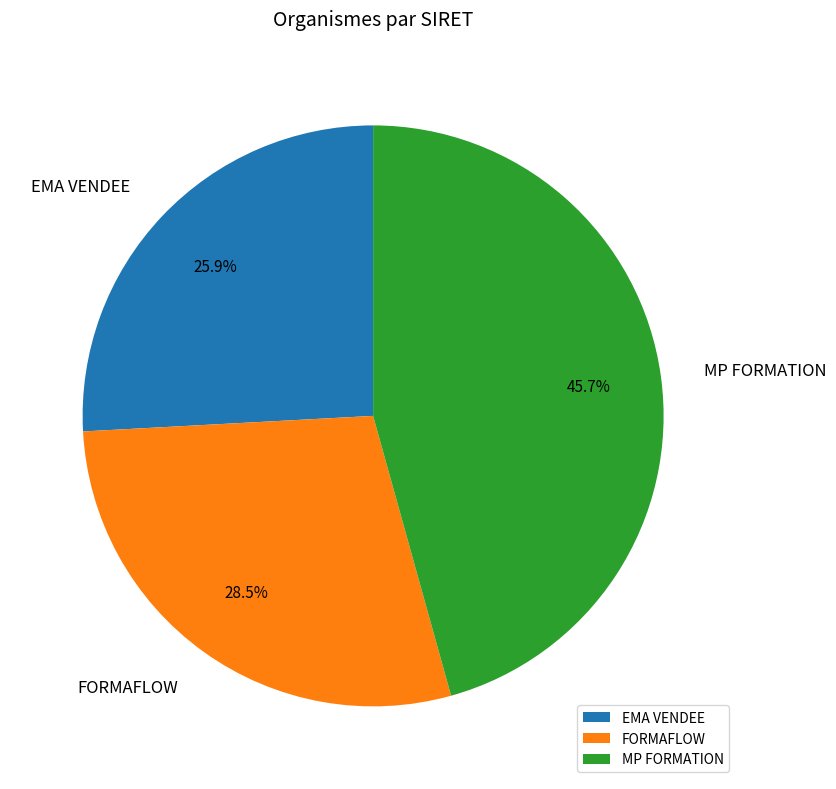

What portion of the pie excludes EMA VENDEE?

74.1%